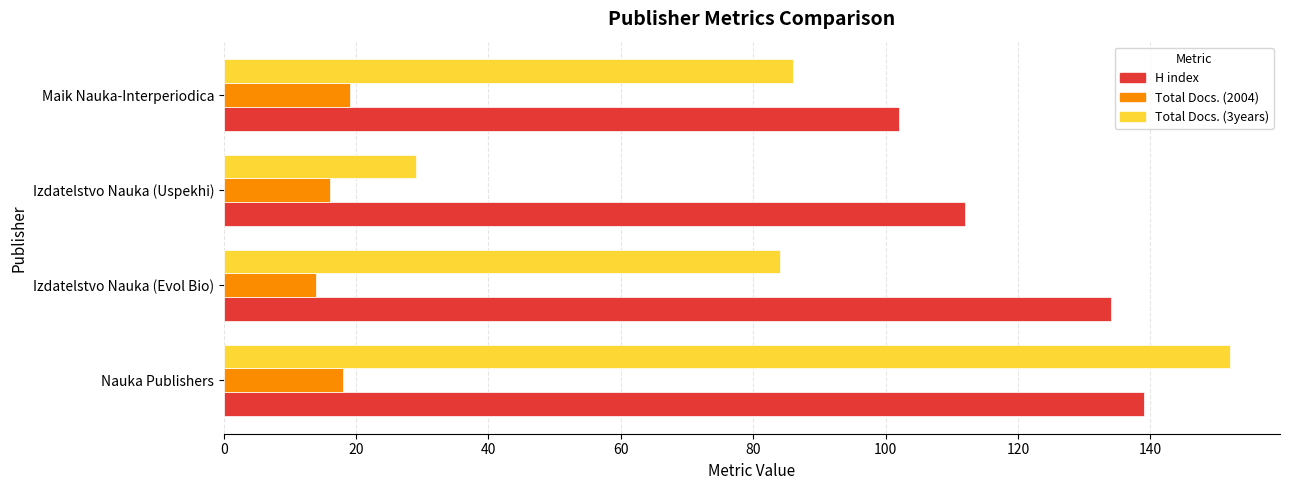

At which label is H index closest to 120?

Izdatelstvo Nauka (Uspekhi)